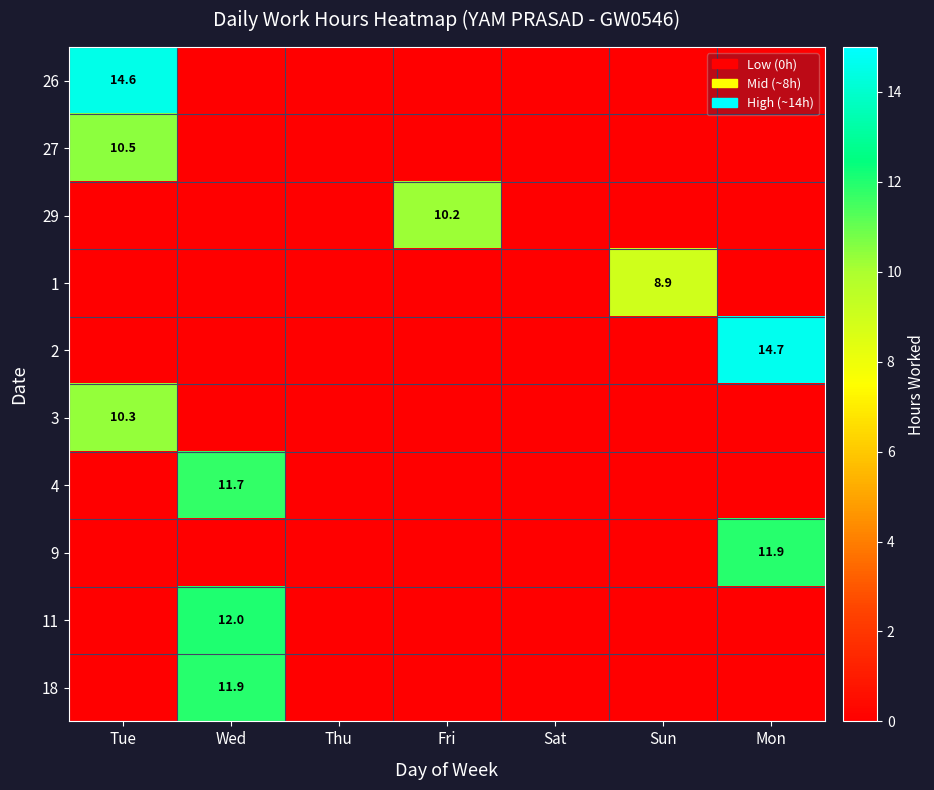

True or false: 3 has a value of 10.3 at Tue.

True